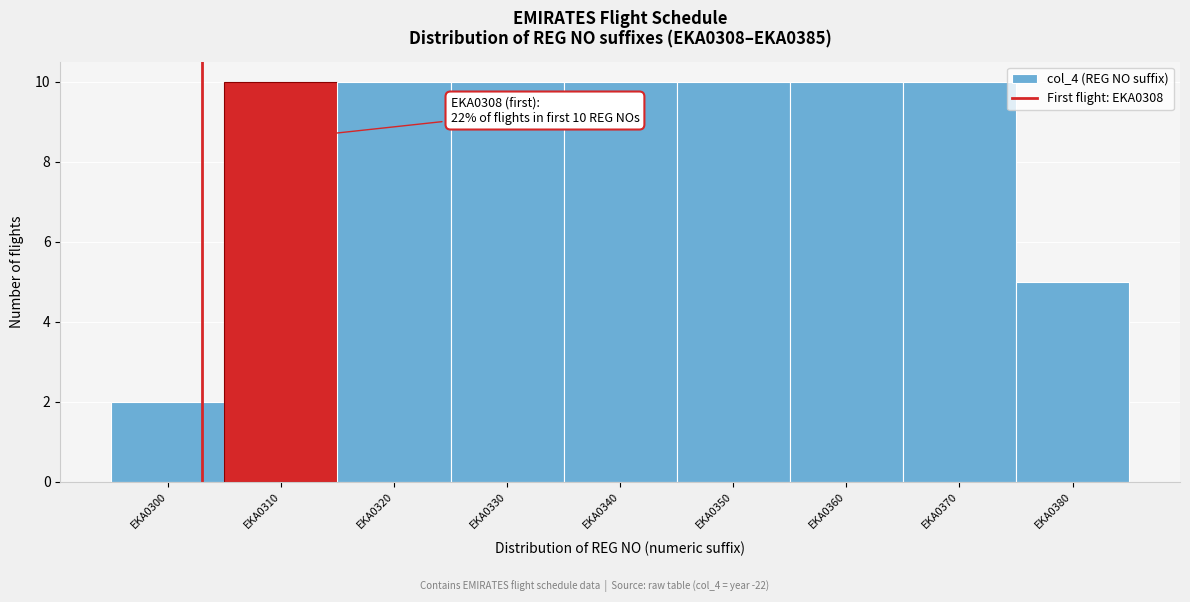

Reading left to right, what are all the values shown in this chart?

EKA0300=2	EKA0310=10	EKA0320=10	EKA0330=10	EKA0340=10	EKA0350=10	EKA0360=10	EKA0370=10	EKA0380=5